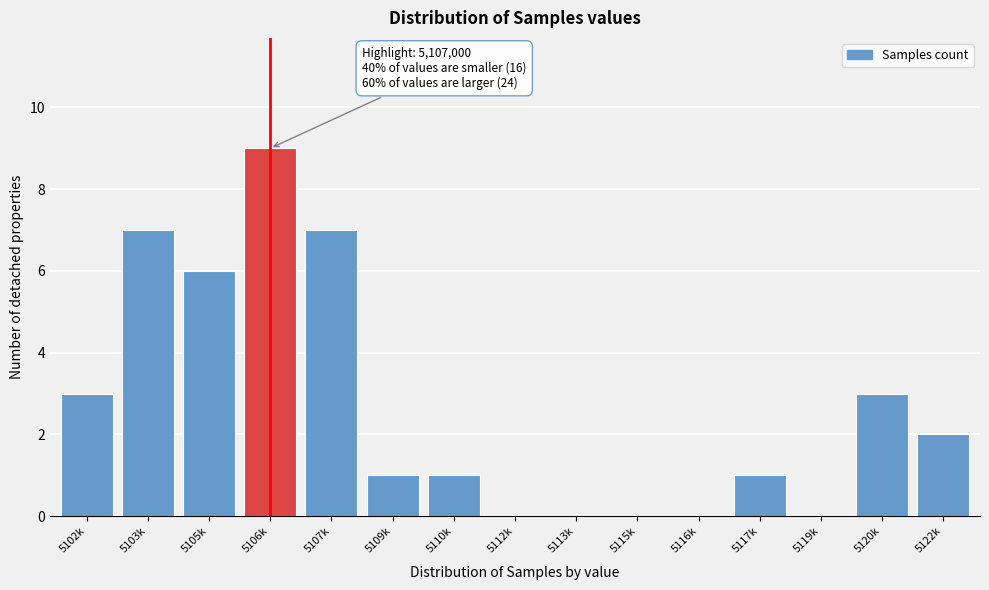

Reading left to right, extract all data points from this chart.

5102k=3	5103k=7	5105k=6	5106k=9	5107k=7	5109k=1	5110k=1	5112k=0	5113k=0	5115k=0	5116k=0	5117k=1	5119k=0	5120k=3	5122k=2